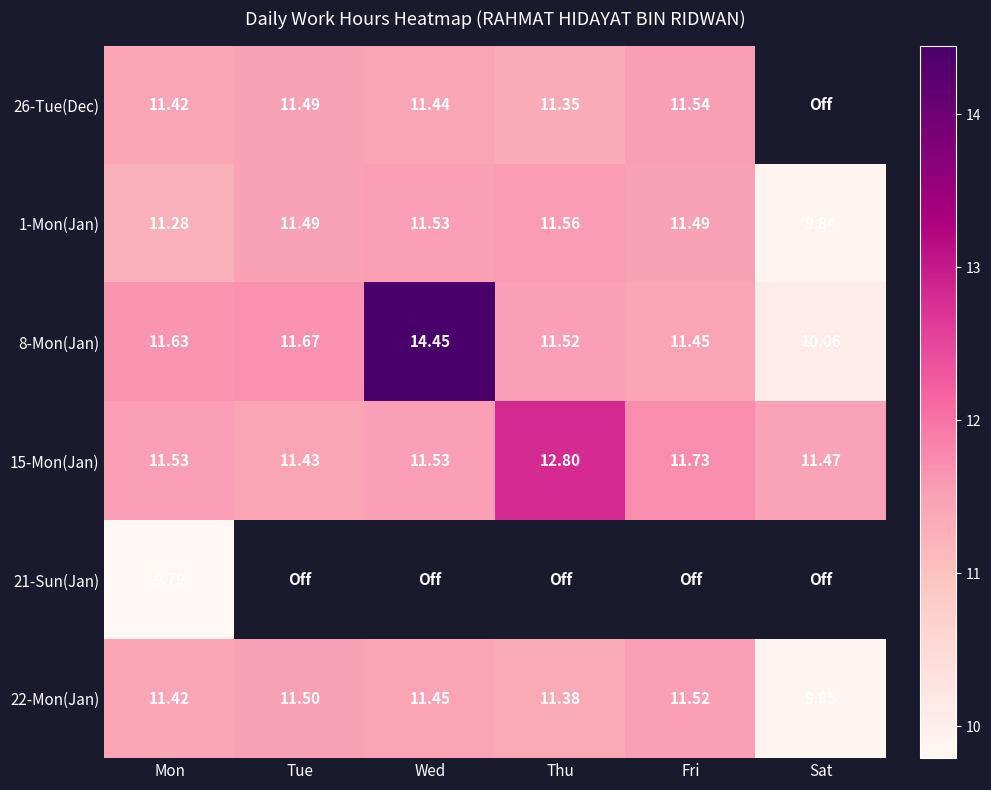

Rank the categories by 8-Mon(Jan) value from lowest to highest.

Sat, Fri, Thu, Mon, Tue, Wed